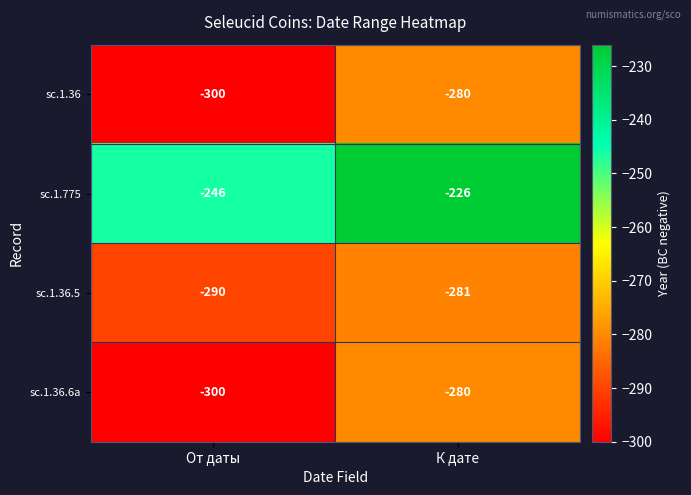

Which category has the lowest value across all series?

От даты